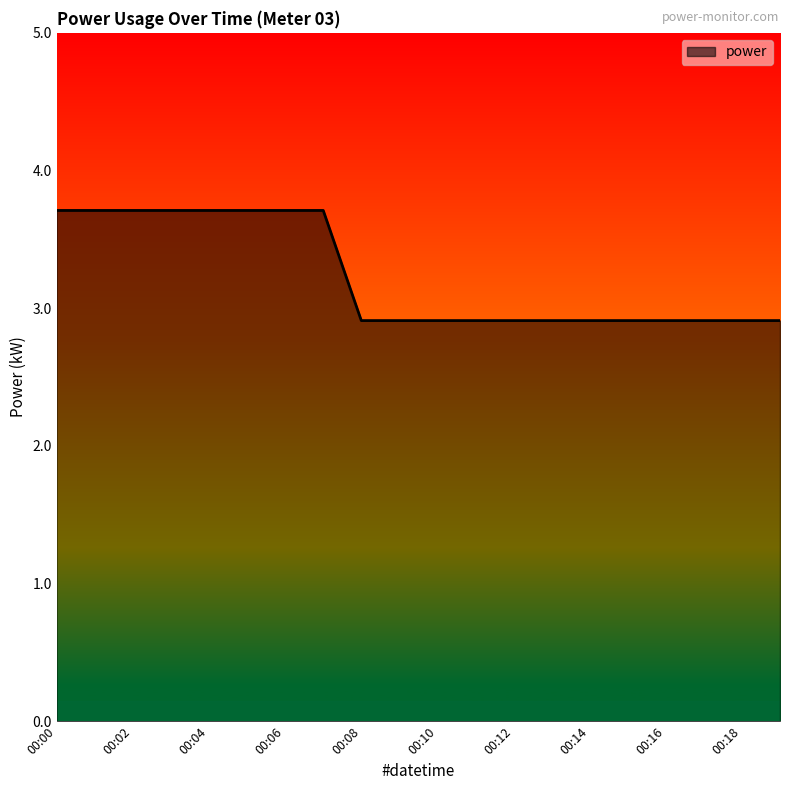

What is the difference between the maximum and minimum values?

0.8